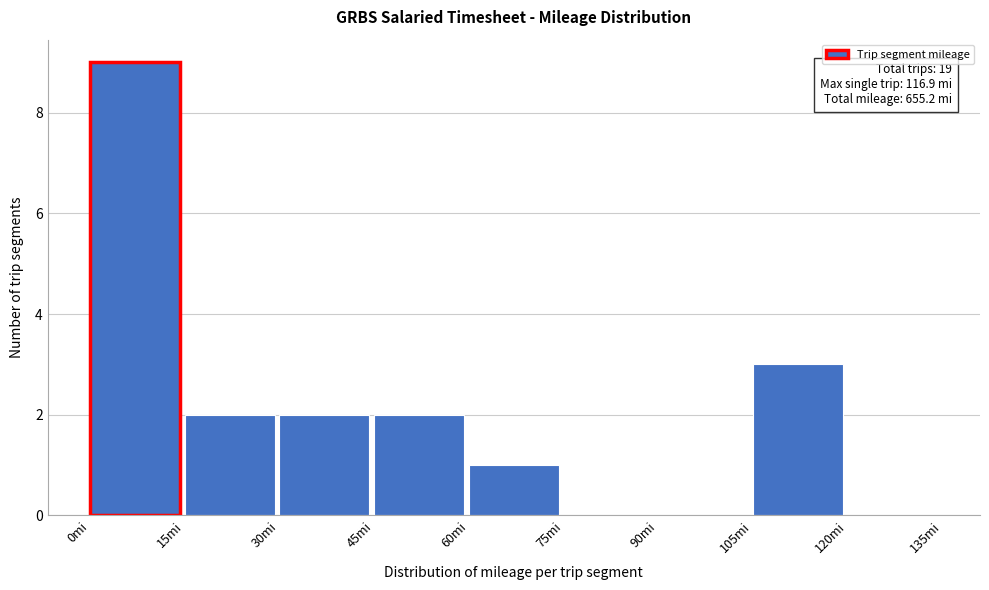

Which range on the x-axis has the tallest bar?

0 to 15